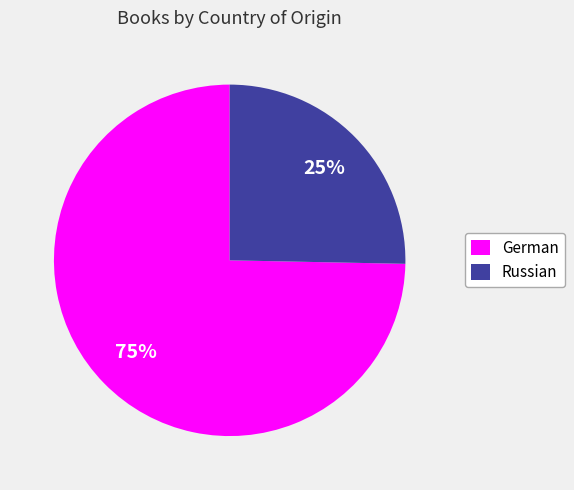

How many segments does this pie chart have?

2